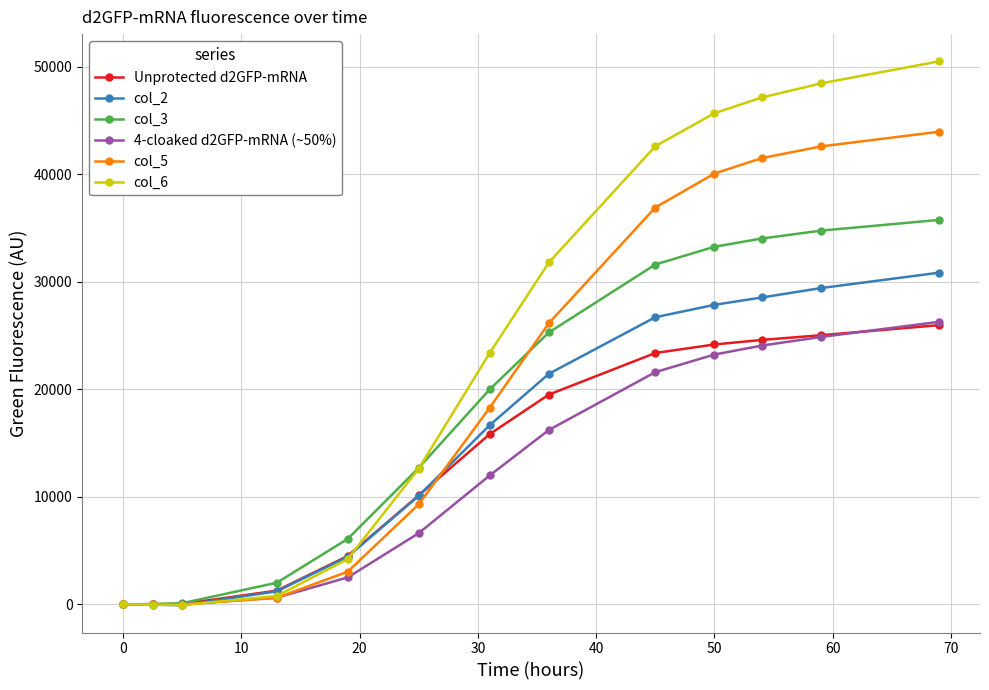

Does the chart have visible grid lines?

Yes